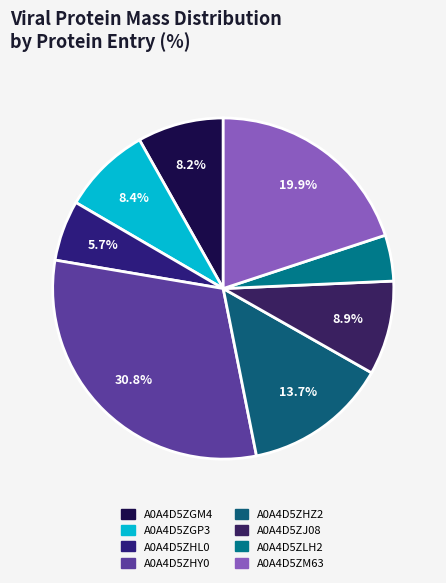

To the nearest percent, what percentage of the pie is A0A4D5ZGM4?

8%